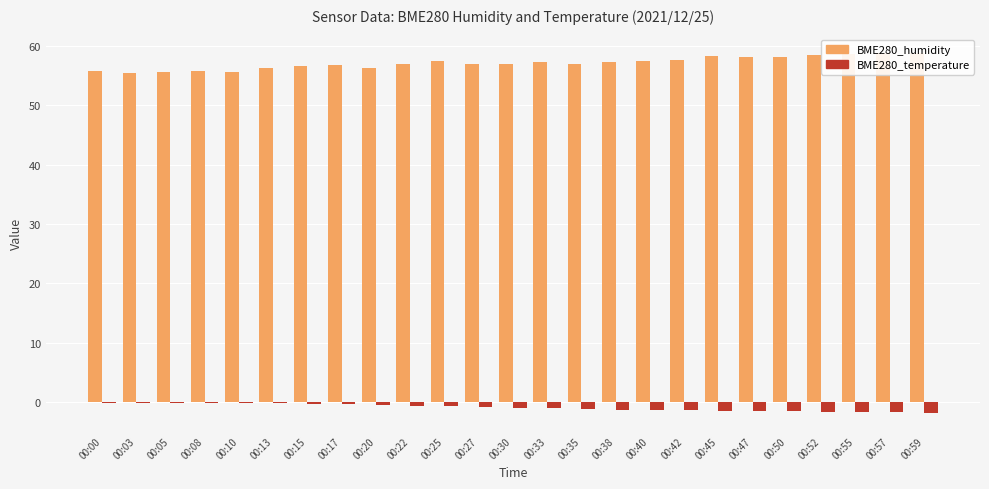

Rank the series at 00:50 from lowest to highest value.

BME280_temperature, BME280_humidity